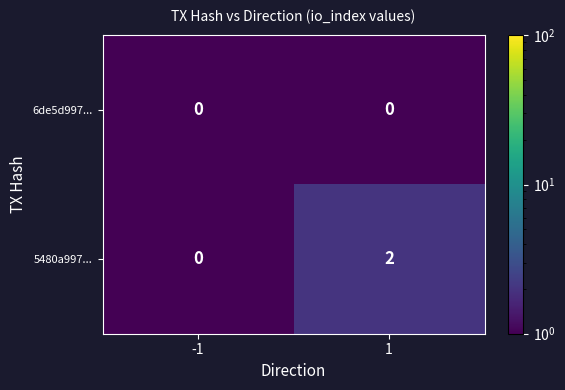

How many categories are shown in the chart?

2